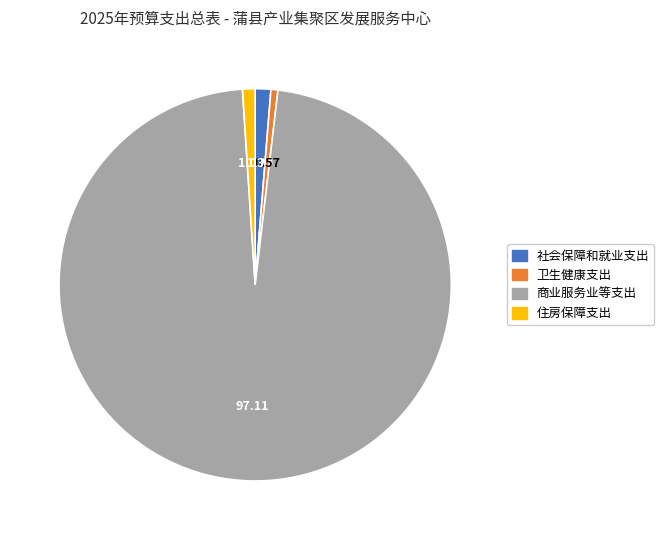

What is the ratio of the value at 社会保障和就业支出 to the value at 卫生健康支出?

2.2